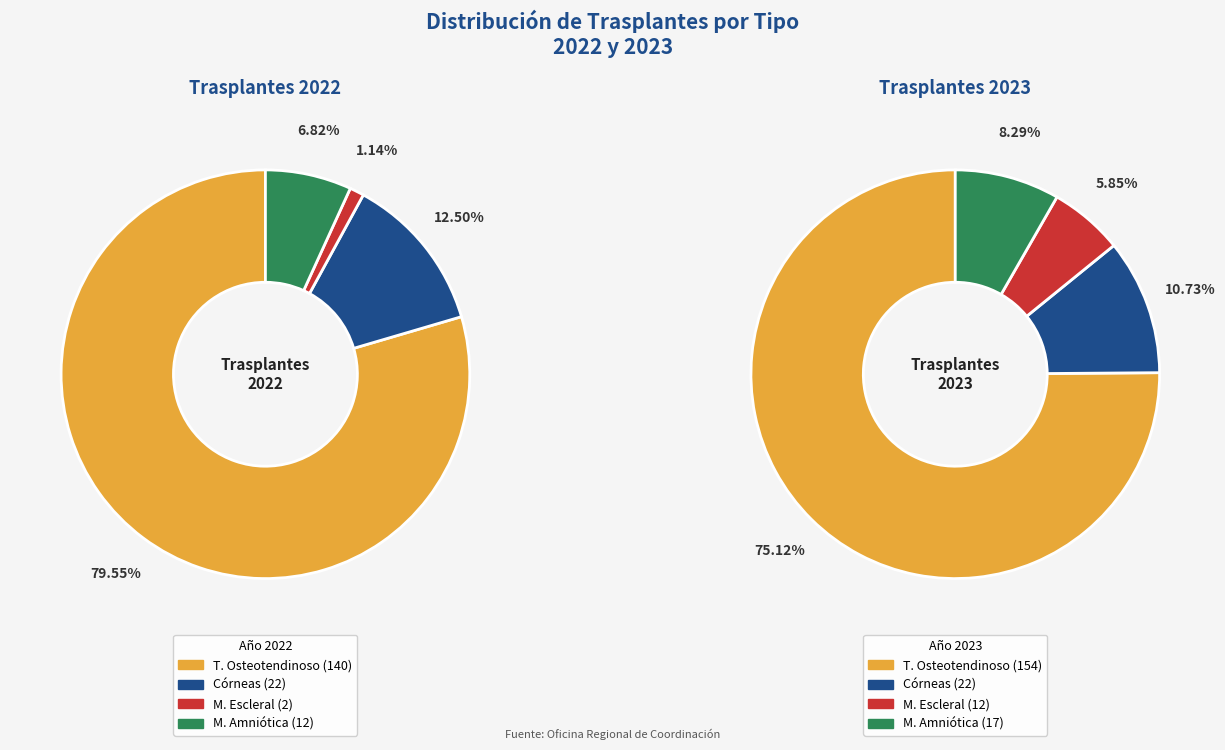

Count the number of slices in the pie.

4